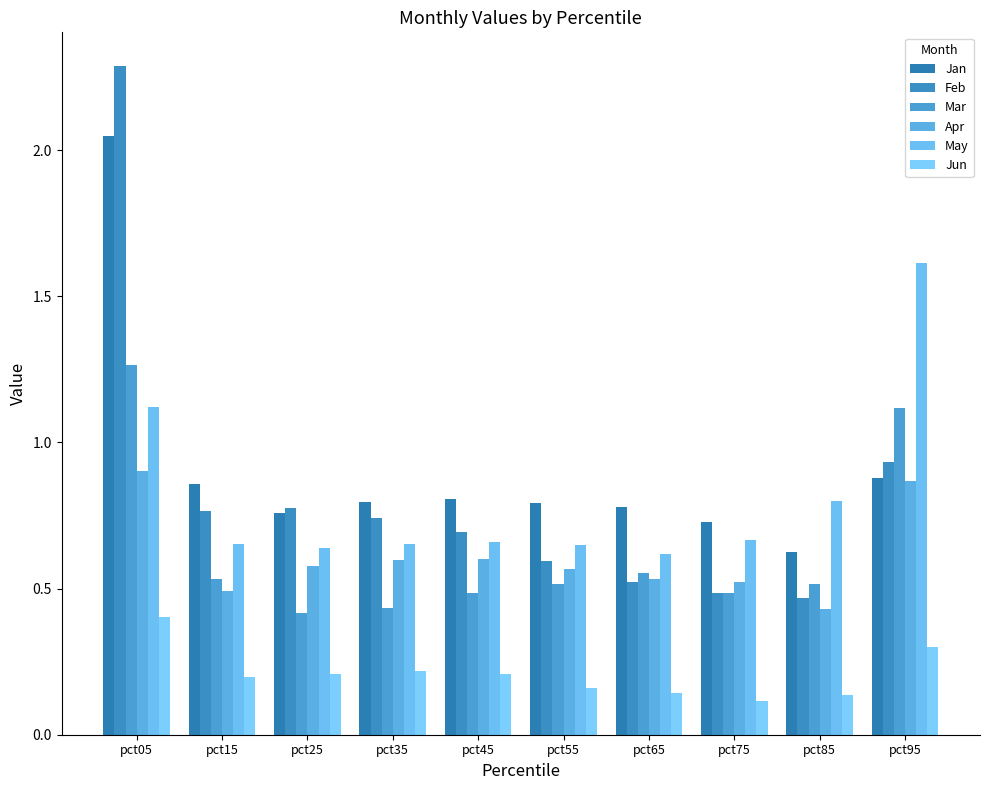

At which label does Apr reach its minimum?

pct85